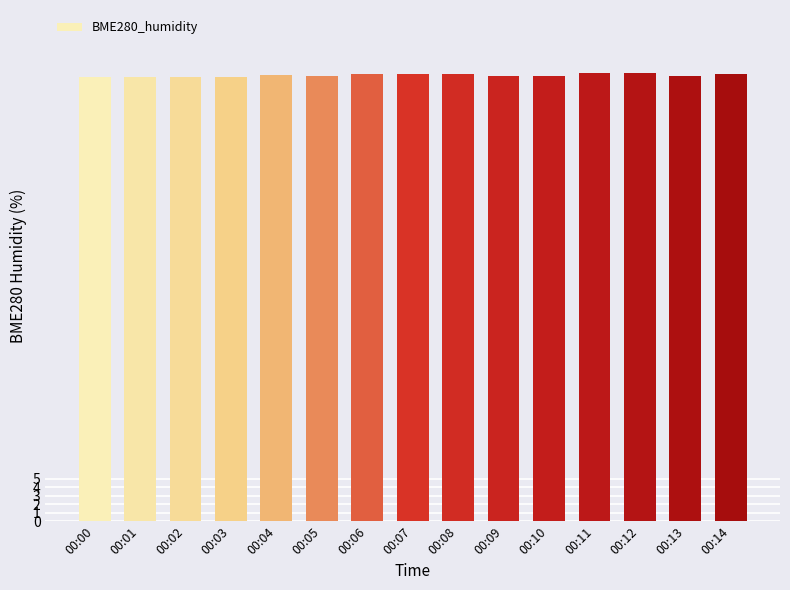

Approximately how many times larger is the value at 00:08 compared to 00:13?

1.0